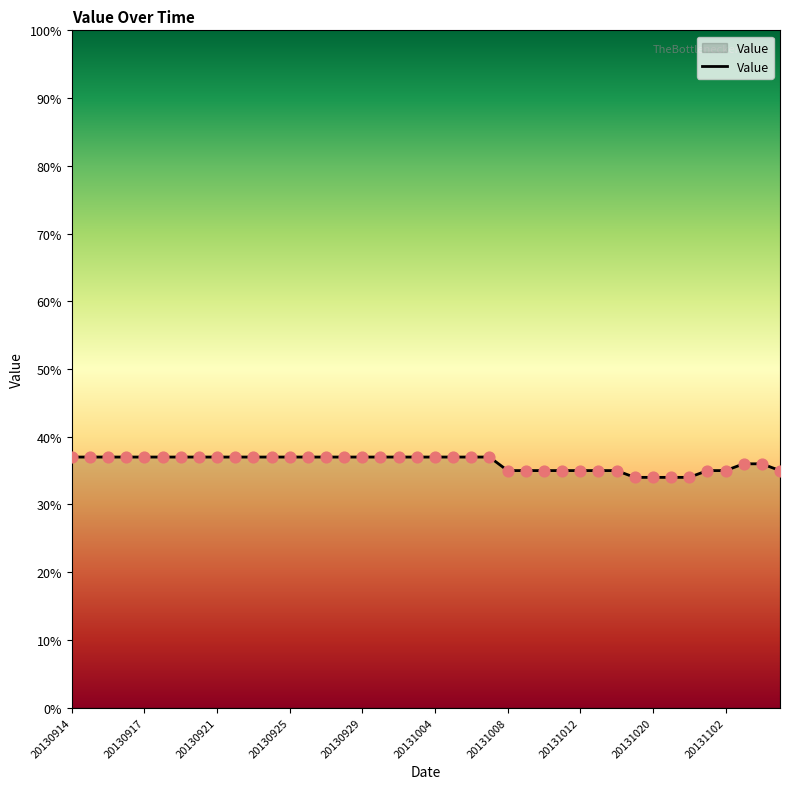

What is the maximum value shown in the chart?

37